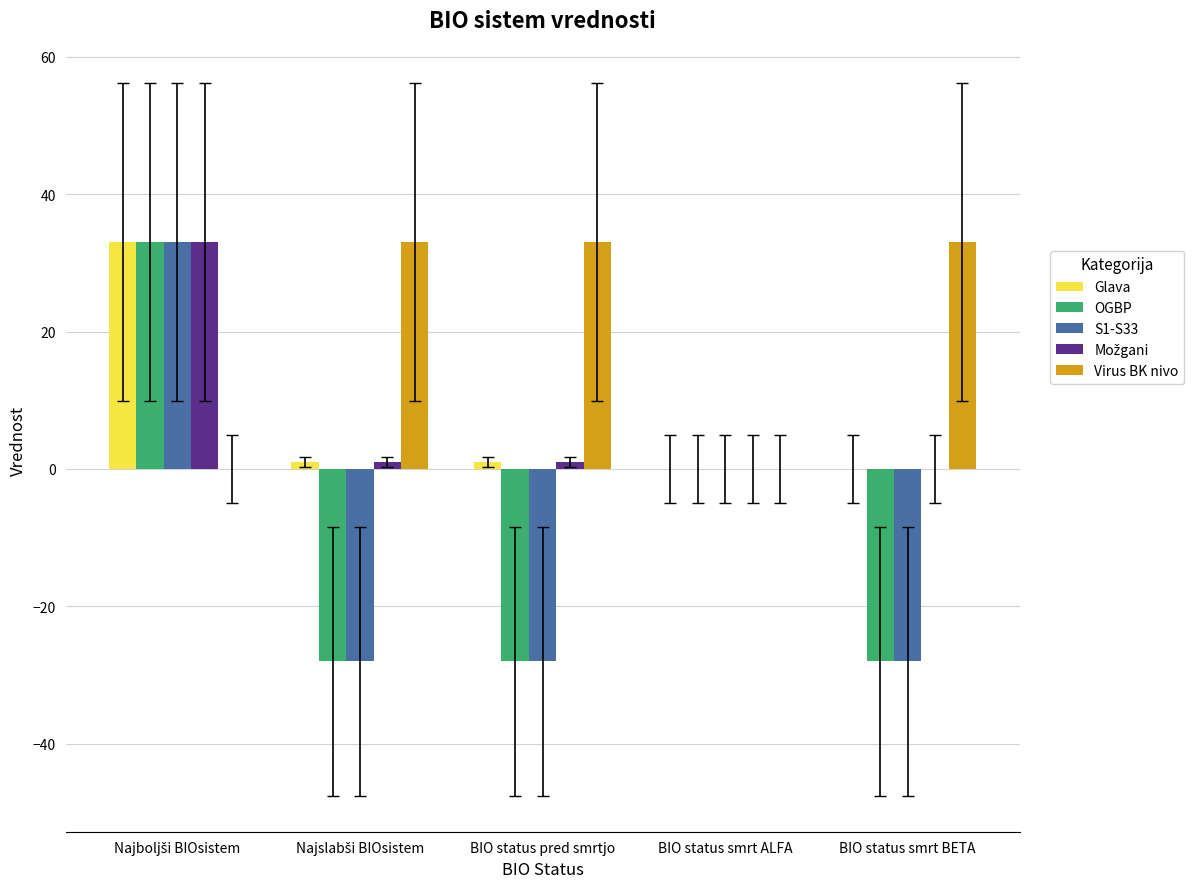

Which series has the largest total across all categories?

Virus BK nivo